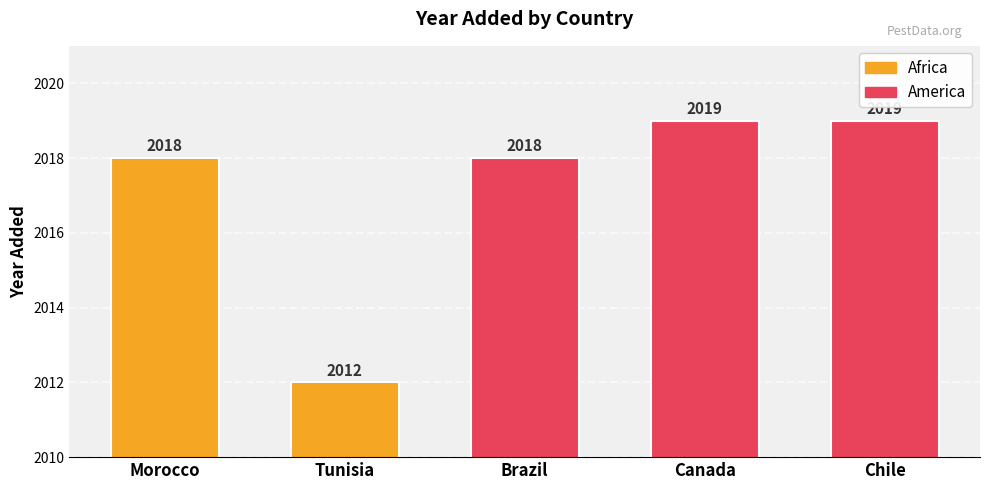

List the labels in order of value, smallest first.

Tunisia, Morocco, Brazil, Canada, Chile